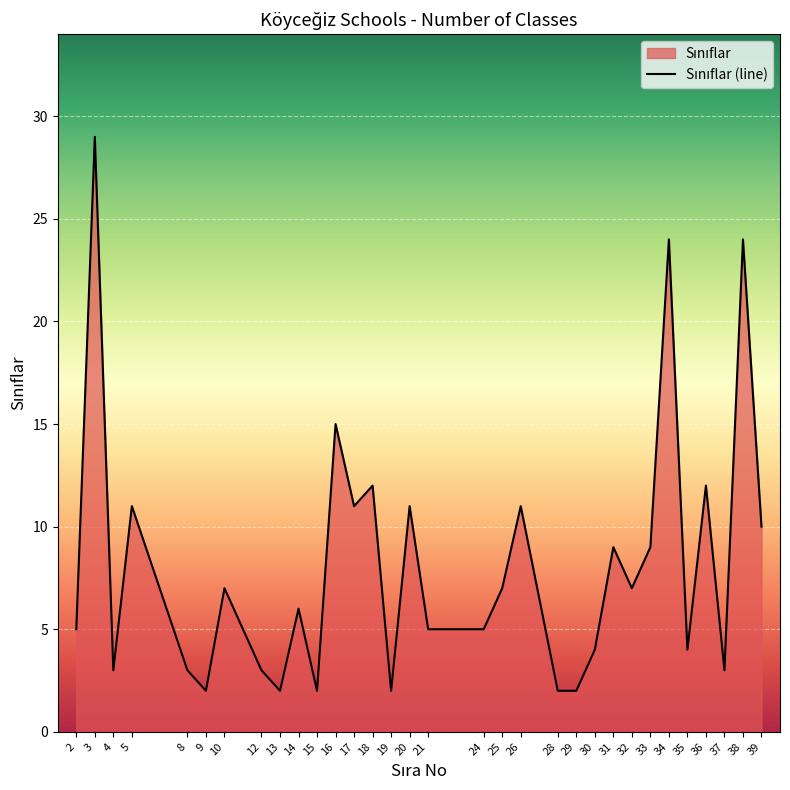

At which category does the chart reach its minimum across all series?

9